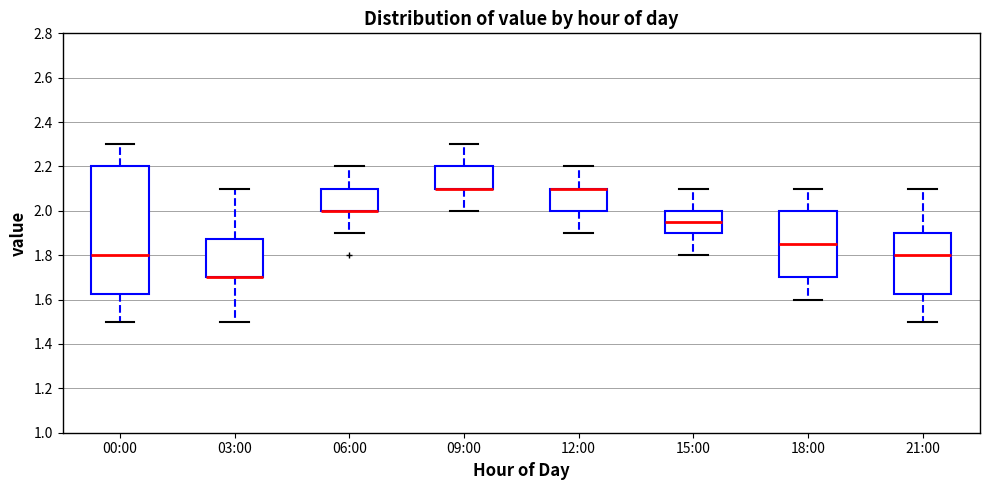

Comparing the boxes themselves (not the whiskers), which one is the tallest?

00:00